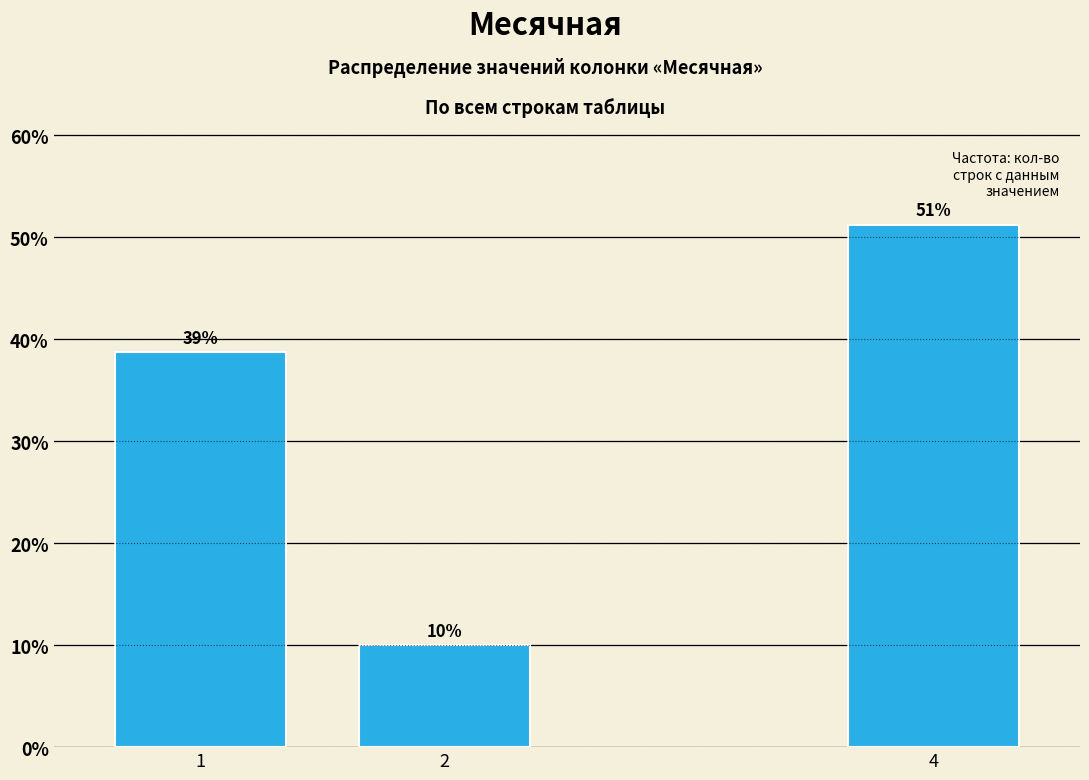

What is the value of the 2nd bar from the left?

10.0